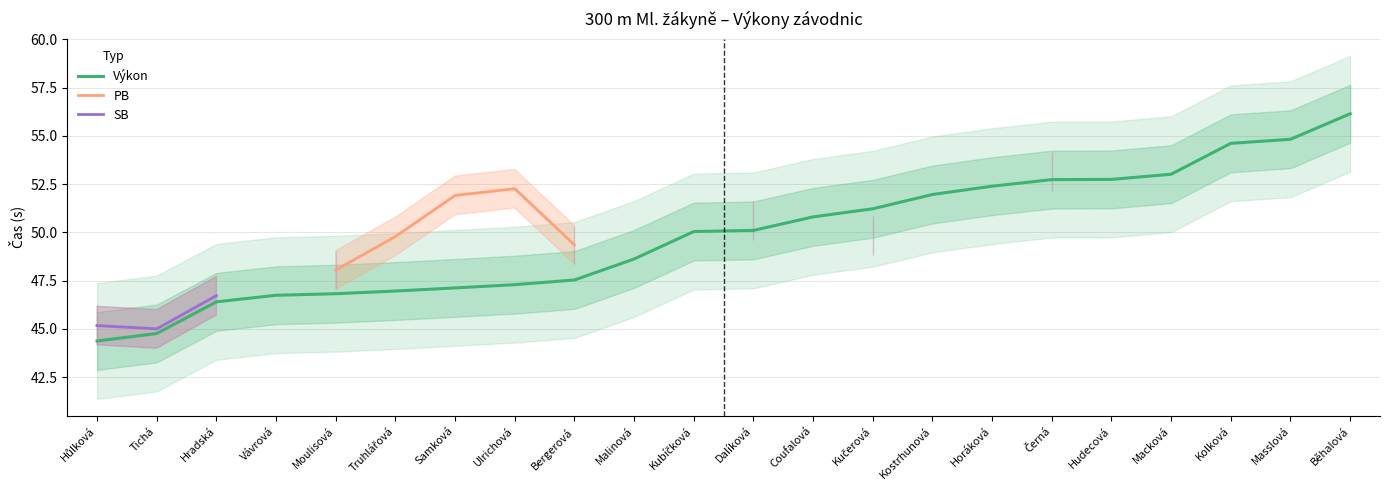

The Výkon series shows 53.0 at Macková. True or false?

True